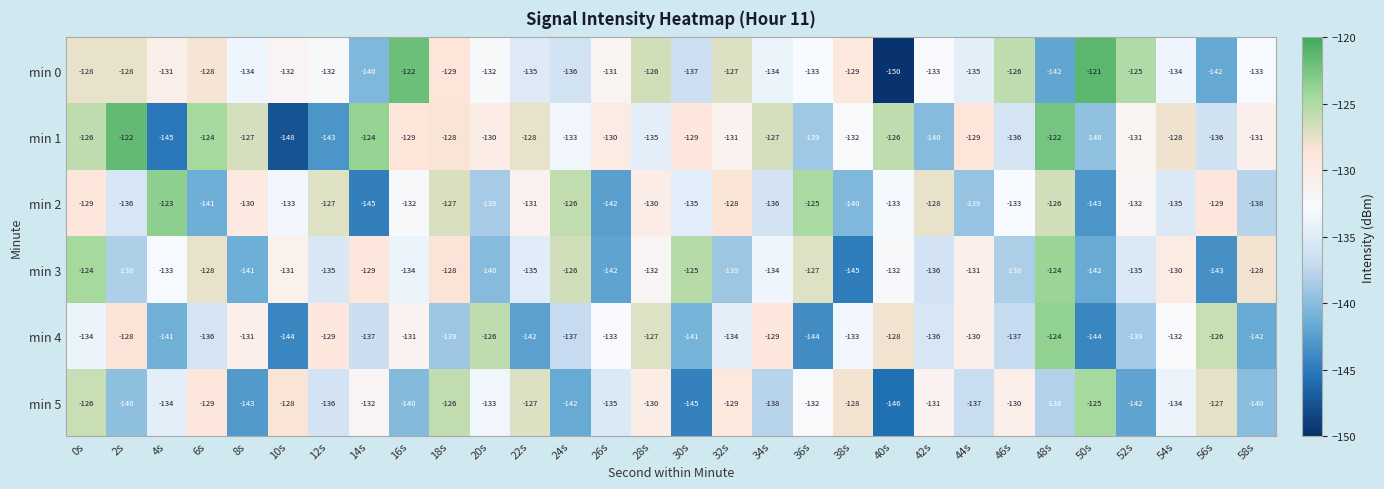

At 32s, list the series in order from largest to smallest.

min 0, min 2, min 5, min 1, min 4, min 3